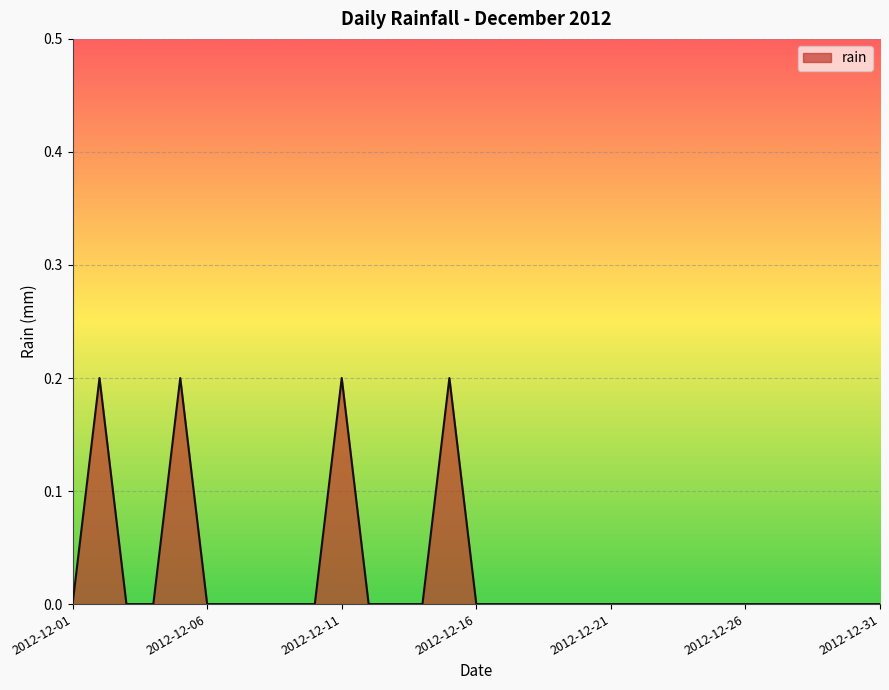

Reading left to right, transcribe all the data shown in this chart.

2012-12-01=0.0	2012-12-02=0.2	2012-12-03=0.0	2012-12-04=0.0	2012-12-05=0.2	2012-12-06=0.0	2012-12-07=0.0	2012-12-08=0.0	2012-12-09=0.0	2012-12-10=0.0	2012-12-11=0.2	2012-12-12=0.0	2012-12-13=0.0	2012-12-14=0.0	2012-12-15=0.2	2012-12-16=0.0	2012-12-17=0.0	2012-12-18=0.0	2012-12-19=0.0	2012-12-20=0.0	2012-12-21=0.0	2012-12-22=0.0	2012-12-23=0.0	2012-12-24=0.0	2012-12-25=0.0	2012-12-26=0.0	2012-12-27=0.0	2012-12-28=0.0	2012-12-29=0.0	2012-12-30=0.0	2012-12-31=0.0